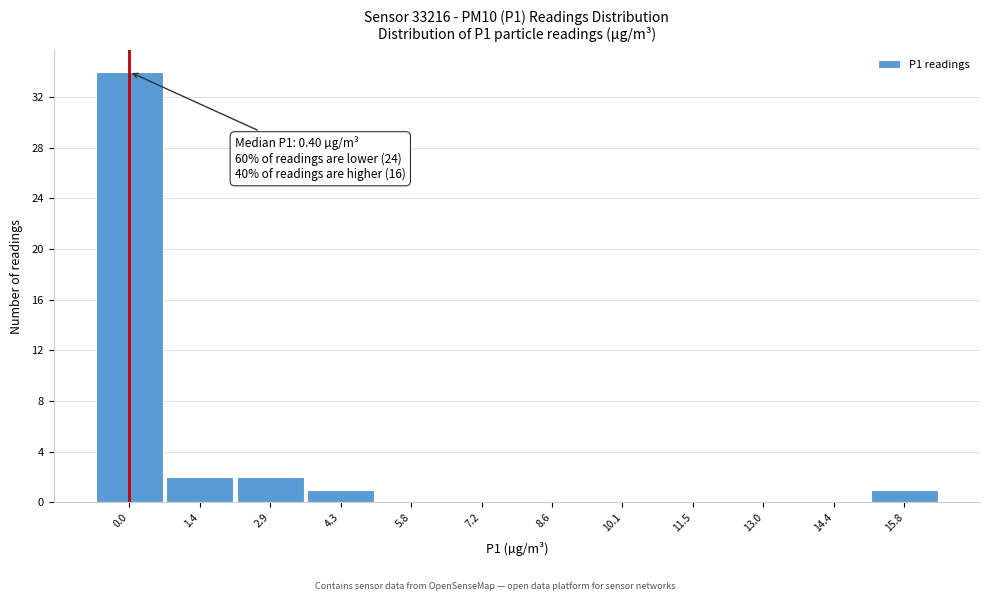

Reading right to left, what are all the values shown in this chart?

15.8=1	14.4=0	13.0=0	11.5=0	10.1=0	8.6=0	7.2=0	5.8=0	4.3=1	2.9=2	1.4=2	0.0=34